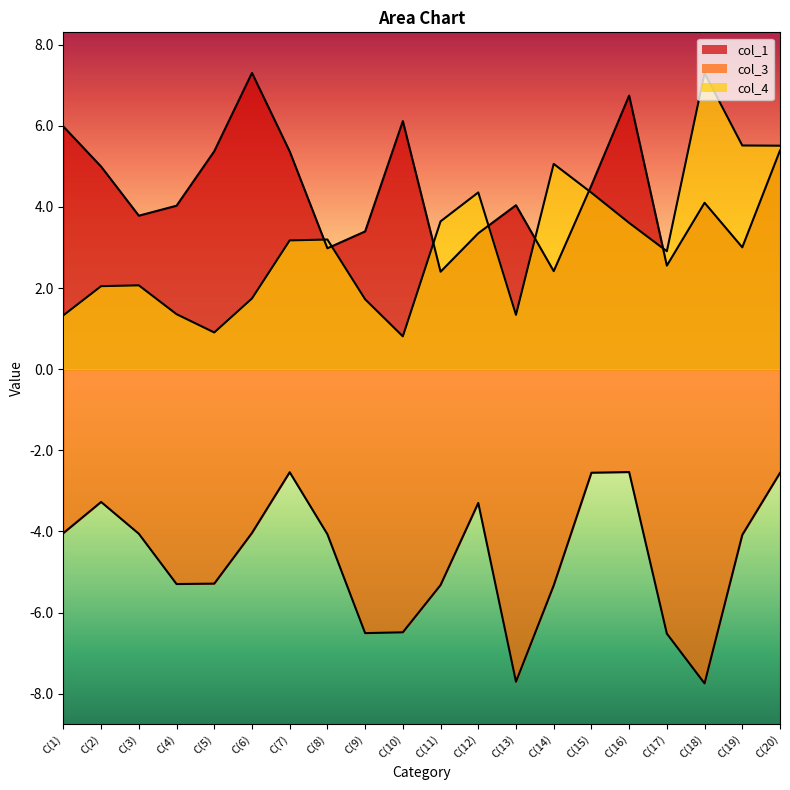

Reading left to right, what are all the values shown in this chart?

col_1: 6.0	5.0	3.8	4.0	5.4	7.3	5.4	3.0	3.4	6.1	2.4	3.4	4.0	2.4	4.5	6.7	2.6	4.1	3.0	5.4
col_3: -4.0	-3.3	-4.1	-5.3	-5.3	-4.0	-2.5	-4.1	-6.5	-6.5	-5.3	-3.3	-7.7	-5.3	-2.6	-2.5	-6.5	-7.7	-4.1	-2.6
col_4: 1.3	2.0	2.1	1.4	0.9	1.7	3.2	3.2	1.7	0.8	3.6	4.4	1.3	5.1	4.4	3.6	2.9	7.3	5.5	5.5